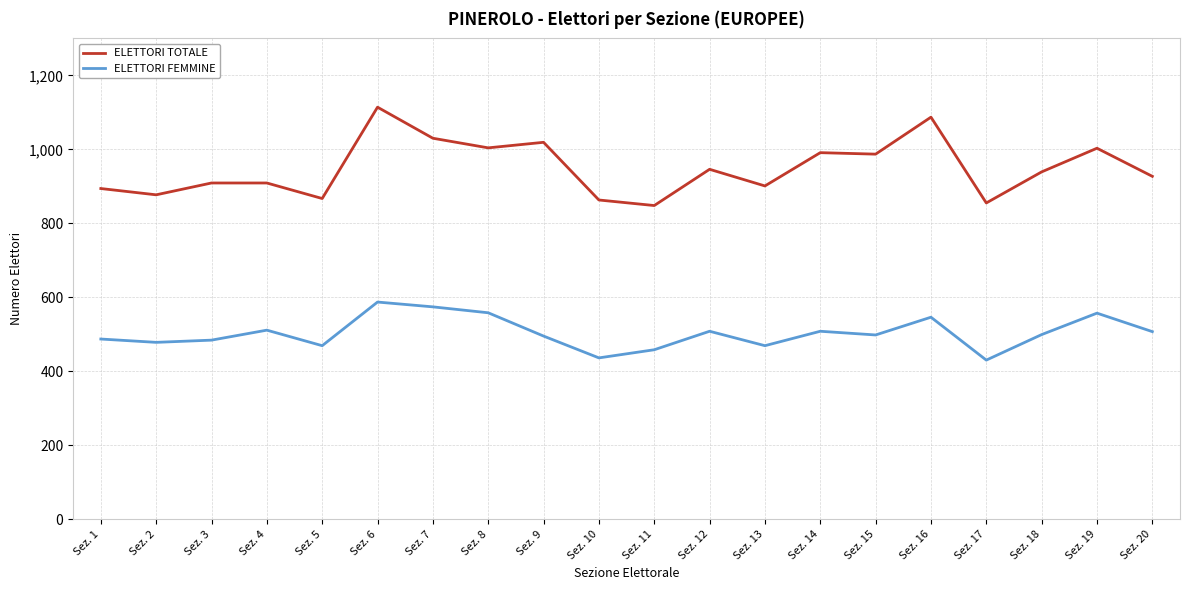

True or false: ELETTORI TOTALE has a value of 422 at Sez. 2.

False